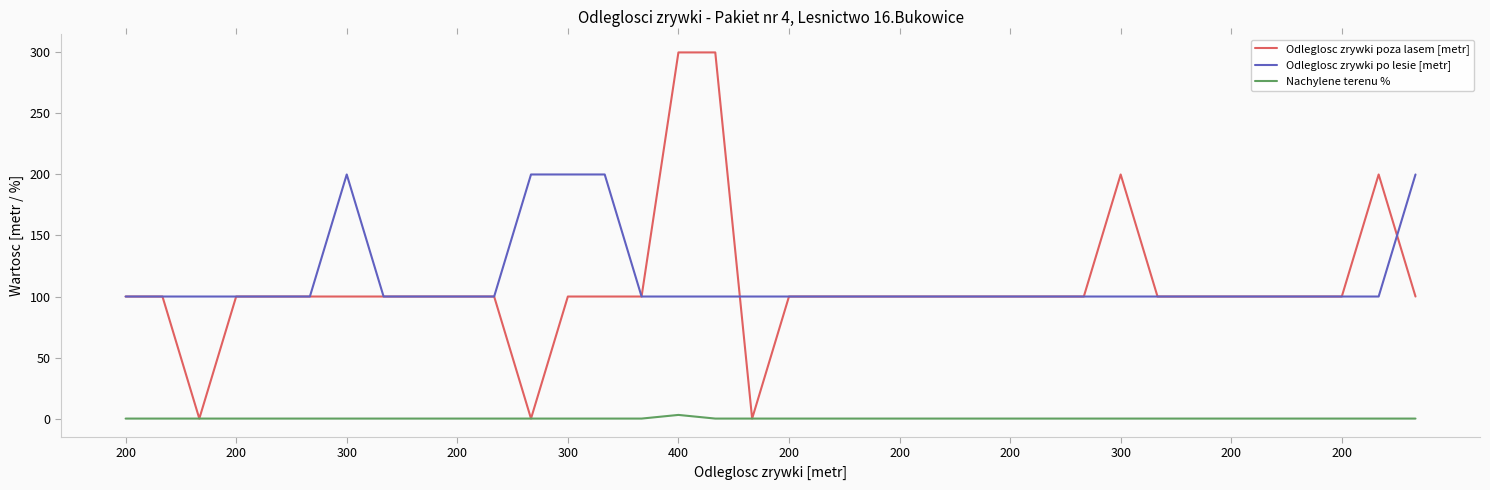

What is the lowest value of the Odleglosc zrywki po lesie [metr] series?

100